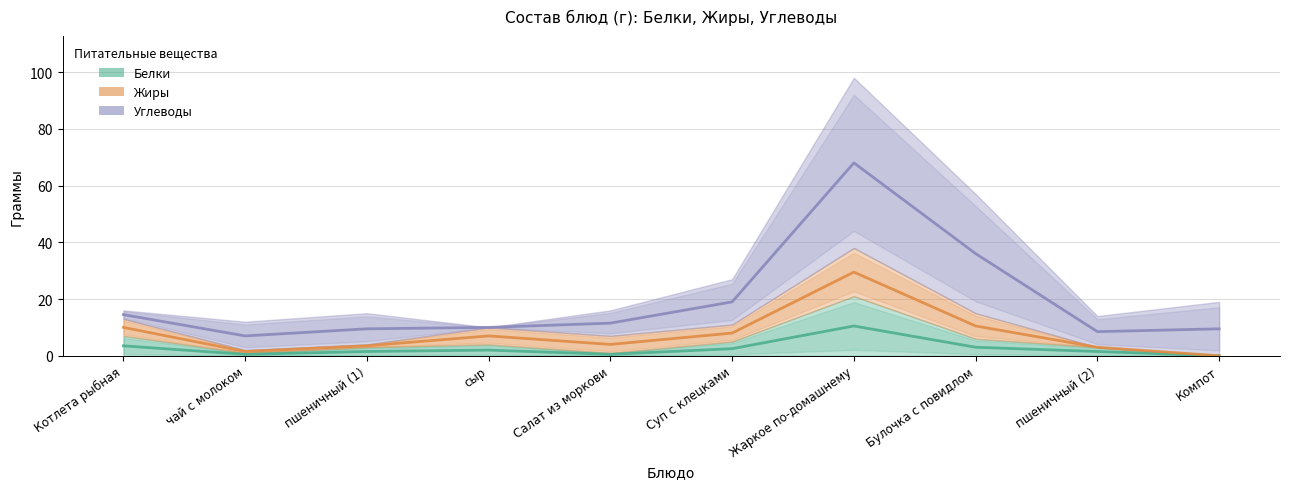

Does the chart display data point markers on the line(s)?

No